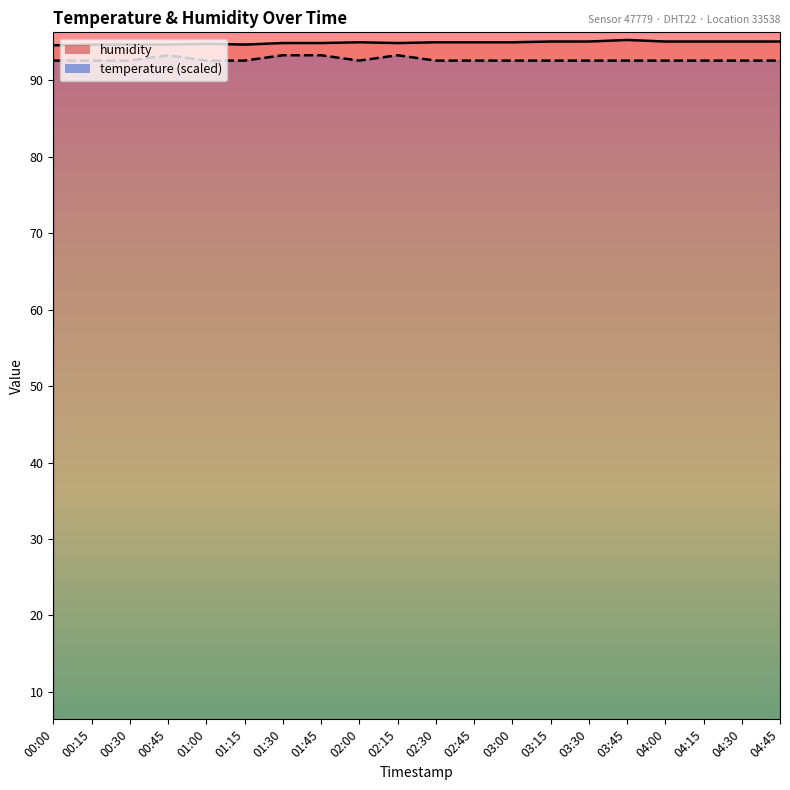

What is the value of the temperature point at the 14th from the left?

92.6